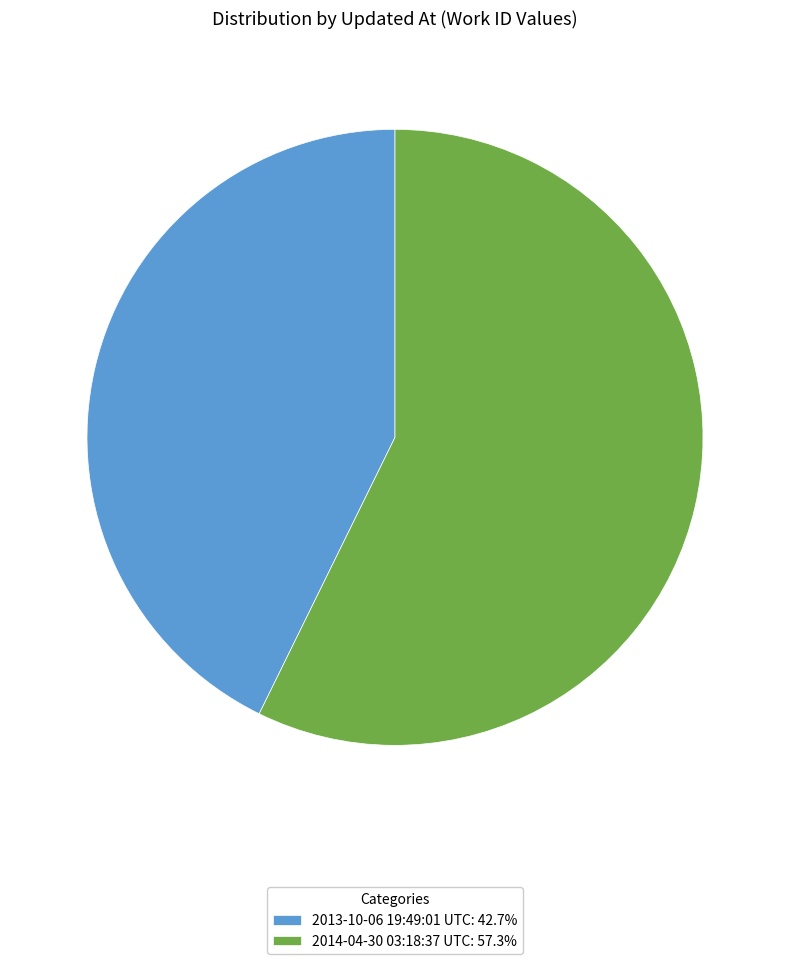

Count the number of slices in the pie.

2